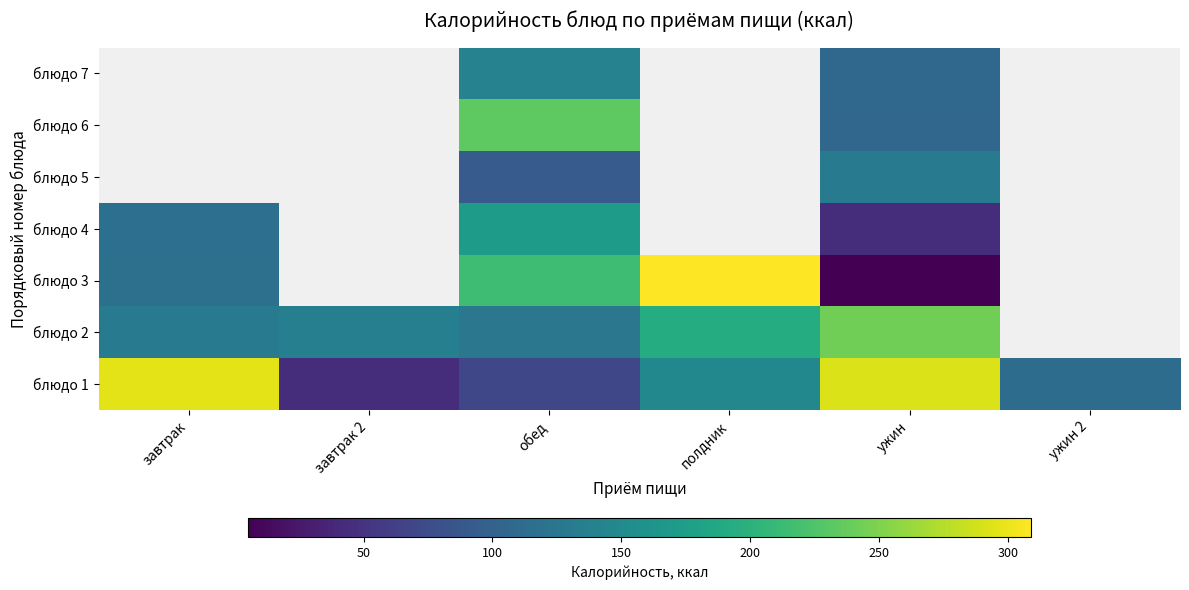

Between завтрак and завтрак 2, which is larger?

завтрак